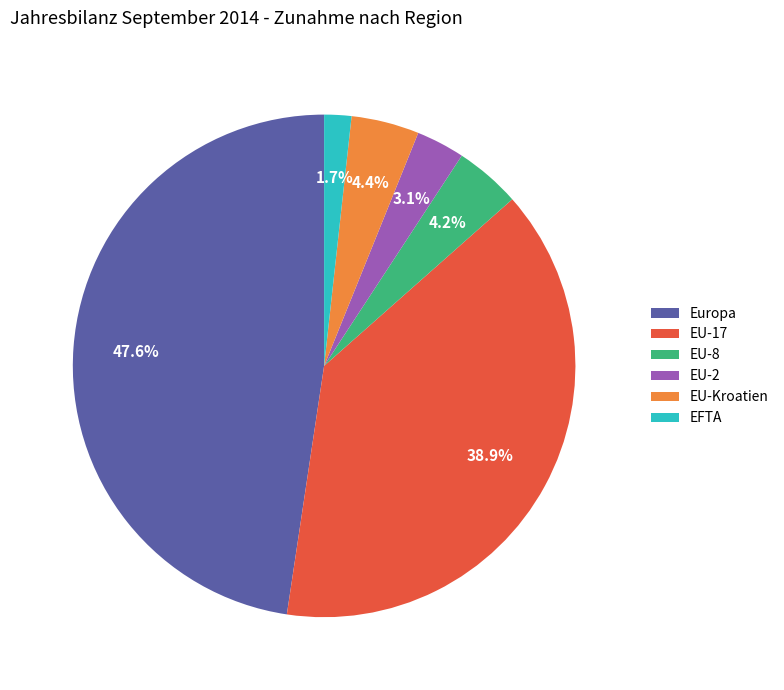

How much of the chart is everything except EU-2?

96.9%